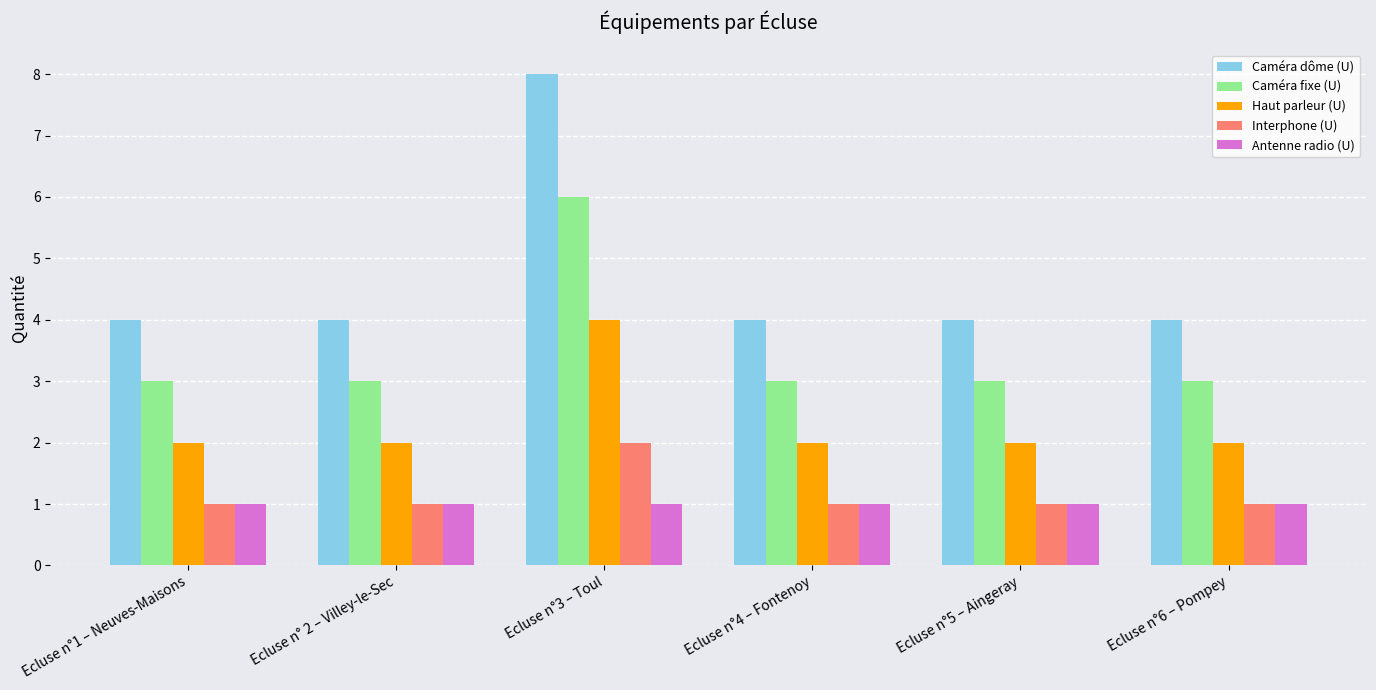

Which series has the widest spread of values?

Caméra dôme (U)